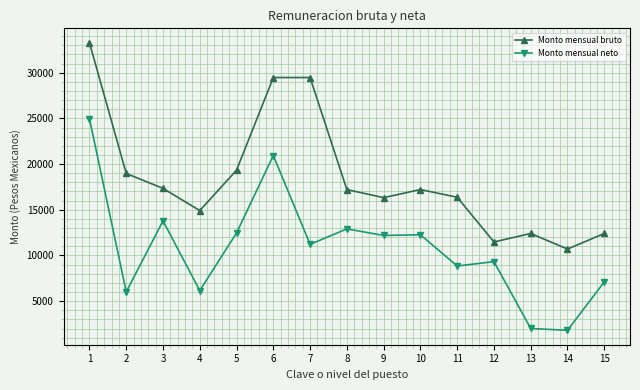

At 4, list the series in order from smallest to largest.

Monto mensual neto, Monto mensual bruto